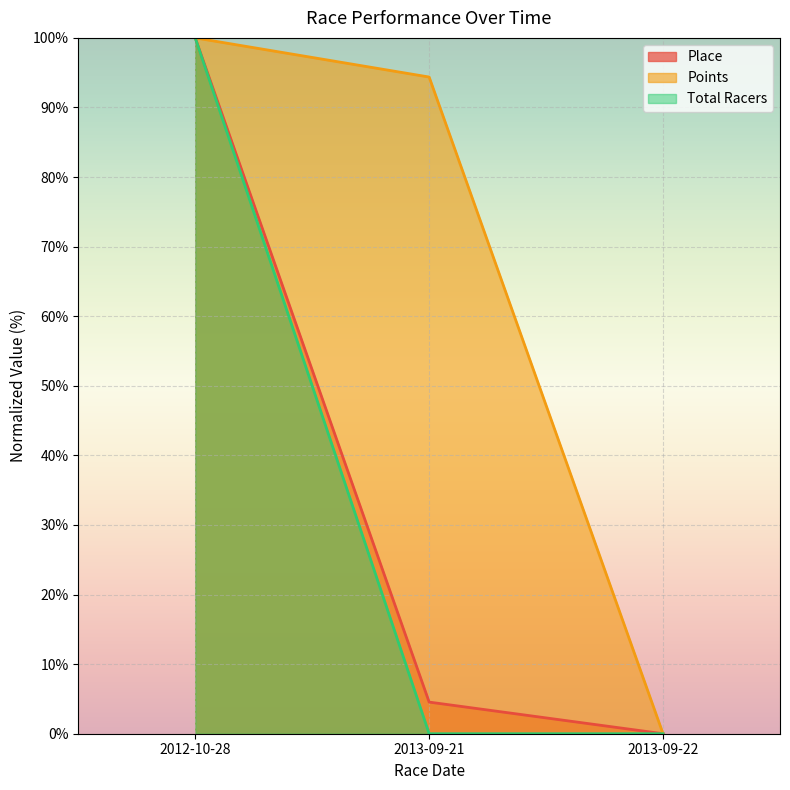

True or false: Total Racers has a value of 0.0 at 2013-09-22.

True